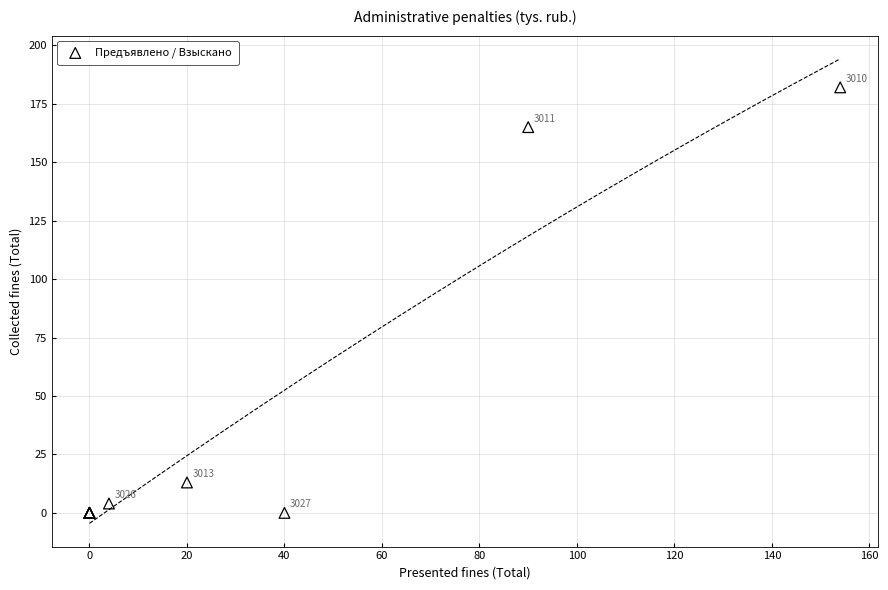

What Y value in the scatter plot is closest to 91?

165